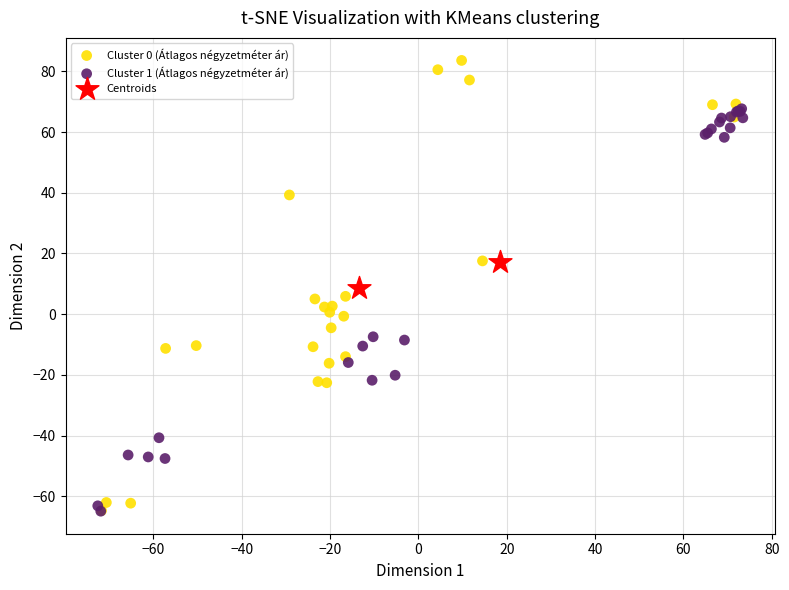

What are all the series names shown in the legend?

Cluster 0 (Átlagos négyzetméter ár), Cluster 1 (Átlagos négyzetméter ár), Centroids